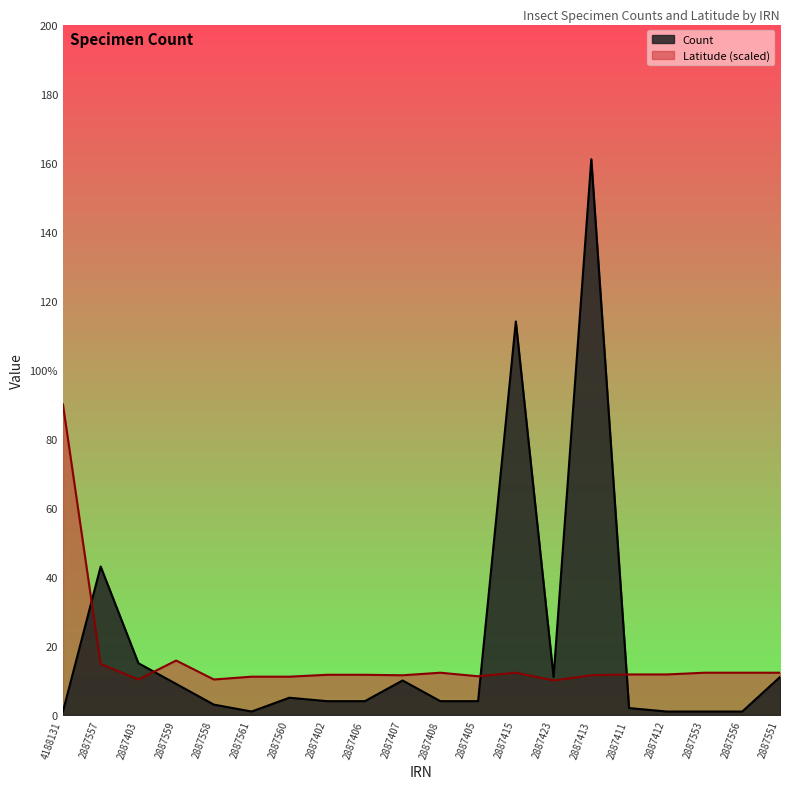

List the series in order of their peak value, lowest first.

Latitude, Count